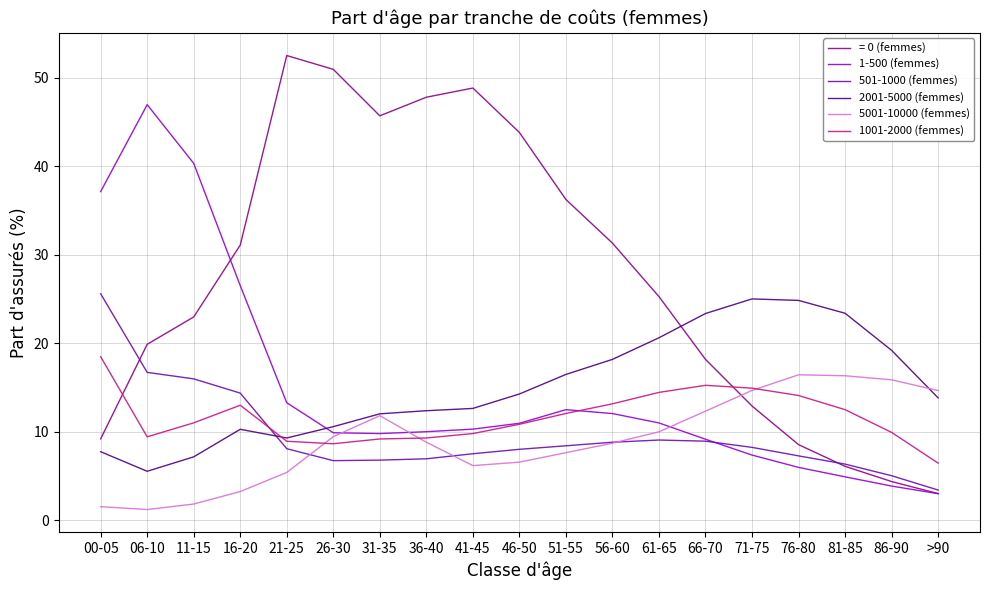

What is the total value across all series at 26-30?

96.2